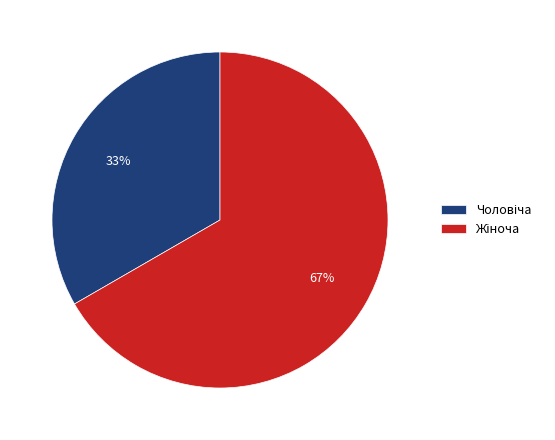

How many slices are in this pie chart?

2